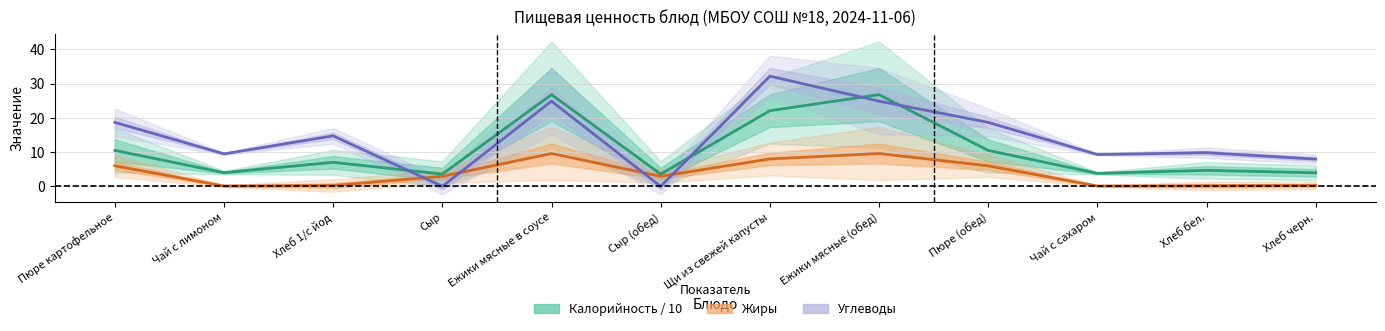

How many data points in Калорийность / 10 are less than 7?

6